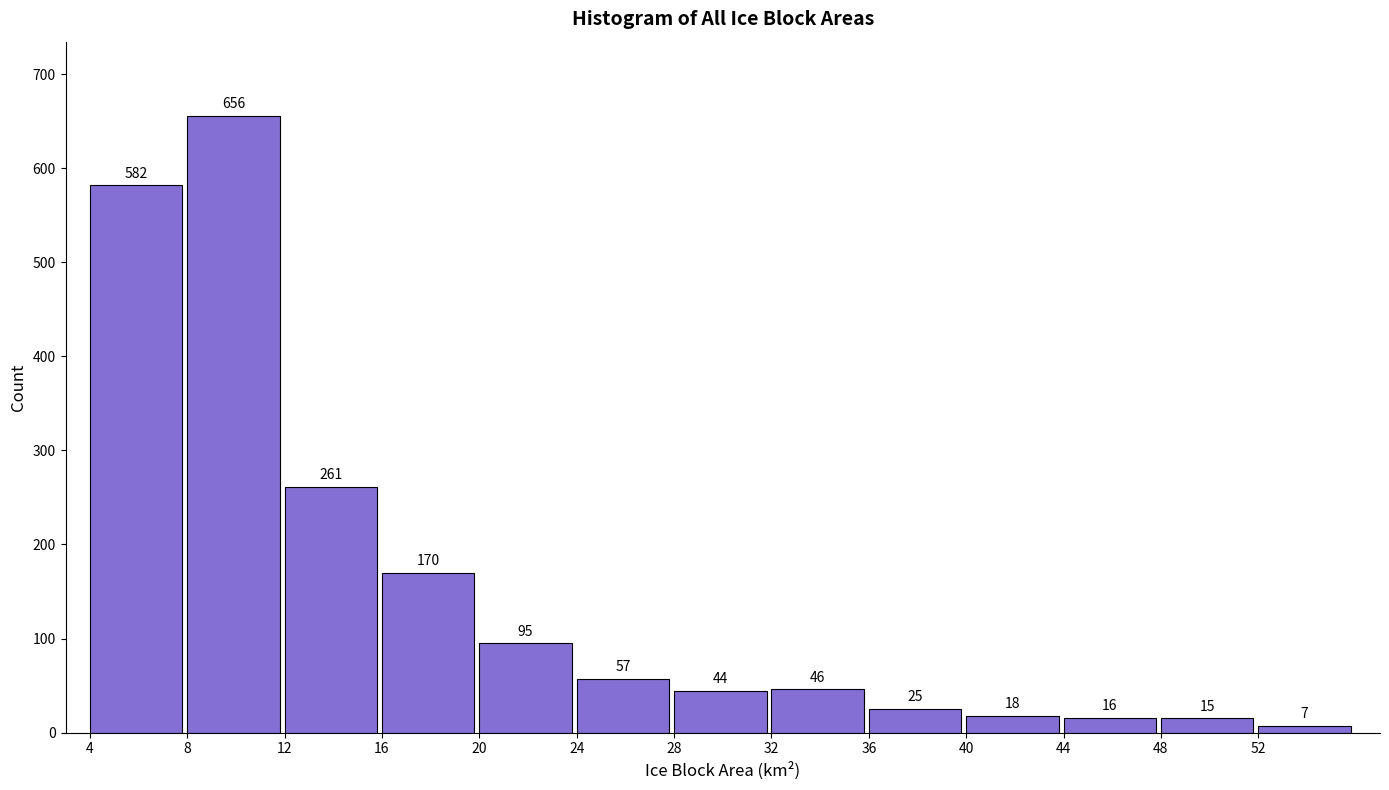

Reading left to right, list all the values displayed in this chart.

4=582	8=656	12=261	16=170	20=95	24=57	28=44	32=46	36=25	40=18	44=16	48=15	52=7